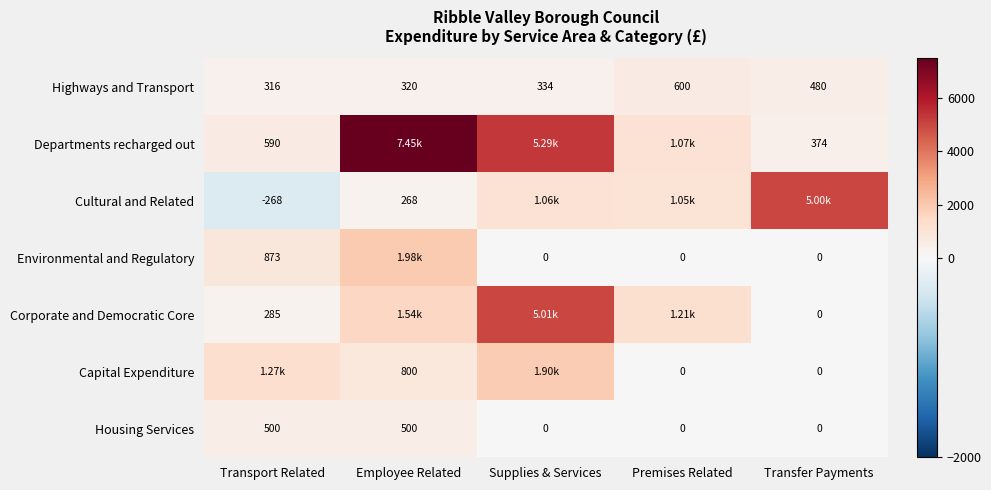

Is the value of Departments recharged out at Transfer Payments greater than the value of Capital Expenditure at Employee Related?

No